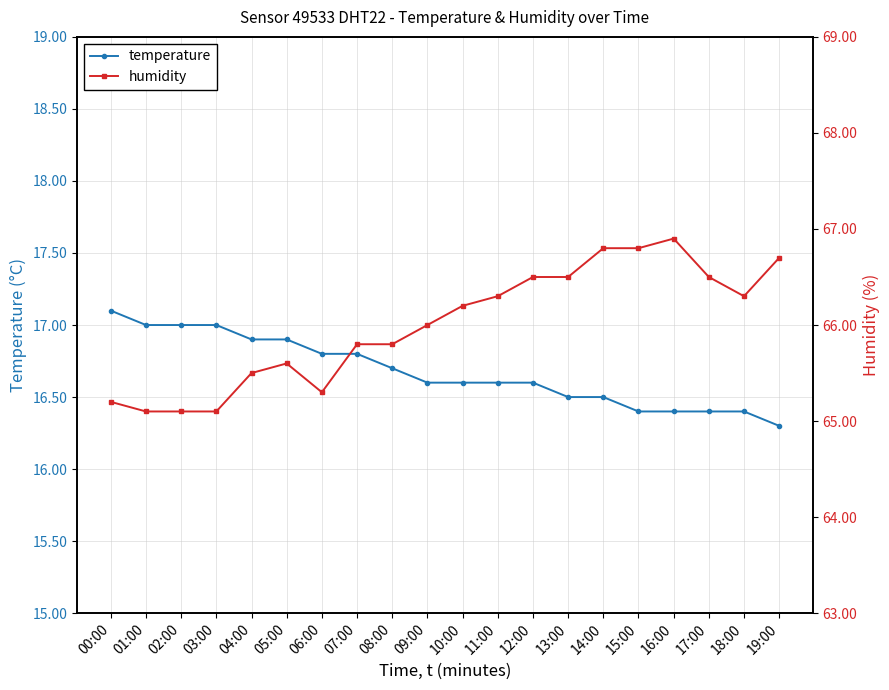

Between 05:00 and 07:00, which series saw the biggest shift?

humidity